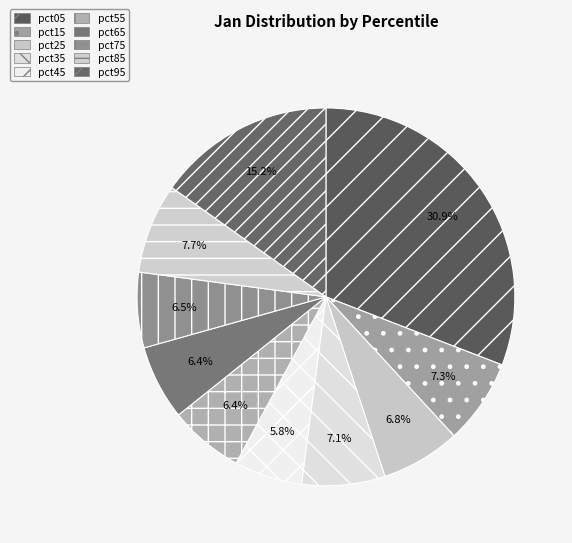

To the nearest percent, what is the combined percentage of pct25 and pct15?

14%